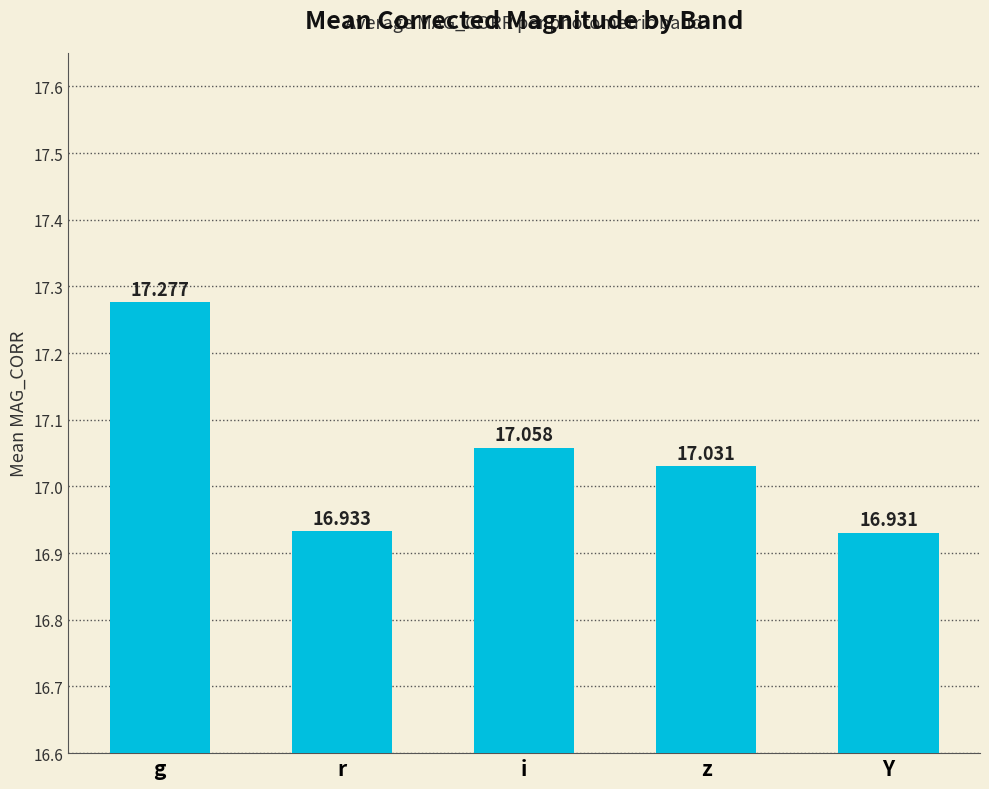

What is the value of the 1st bar from the left?

17.3